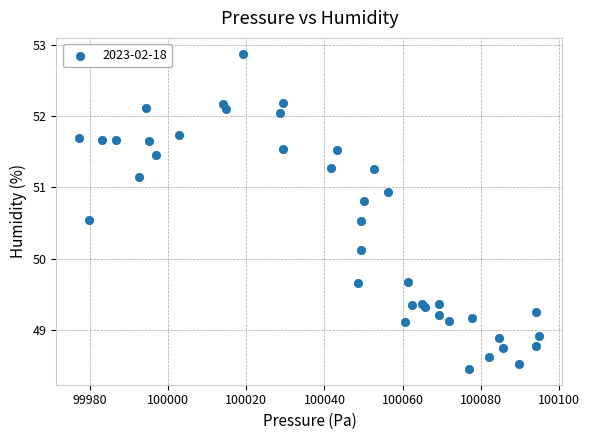

What Y value in the scatter plot is closest to 50?

50.1